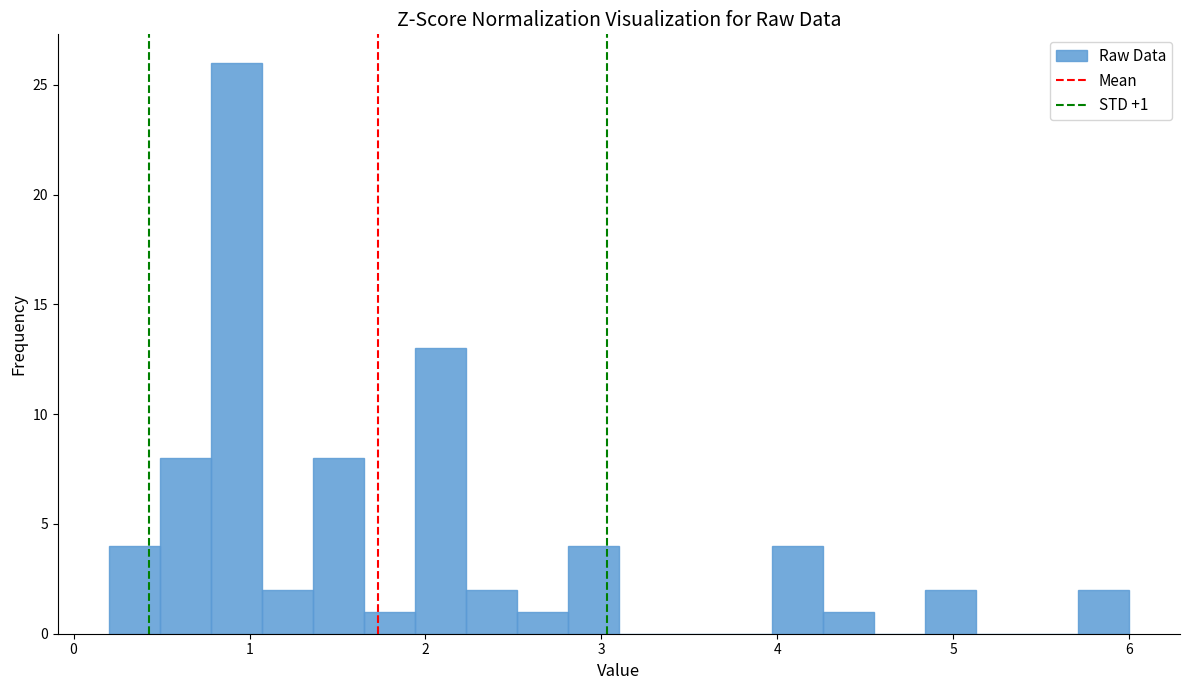

Read against the x-axis, roughly where is the centre of the tallest bar?

0.9